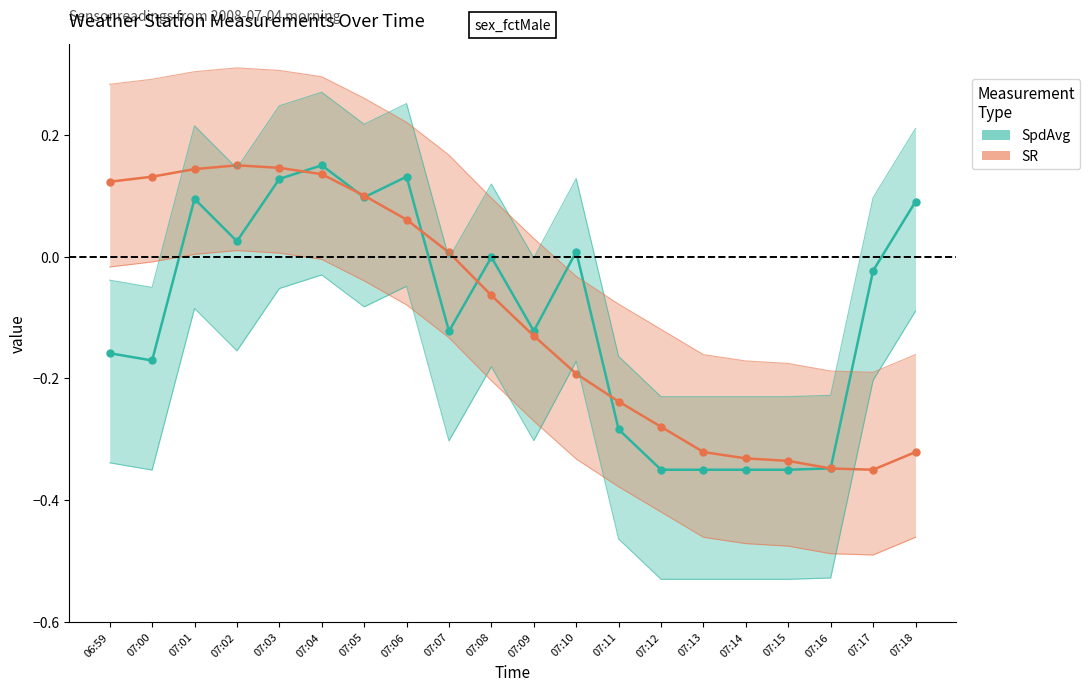

Is the value of SR at 07:13 greater than the value of SpdAvg at 07:11?

No